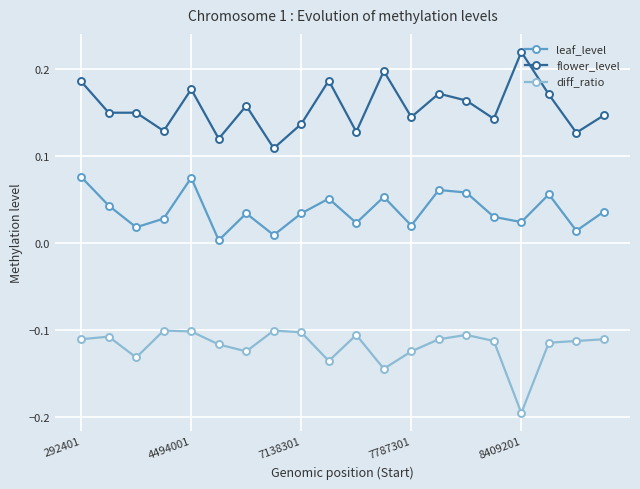

True or false: leaf_level has more than 1 interior local peaks.

True